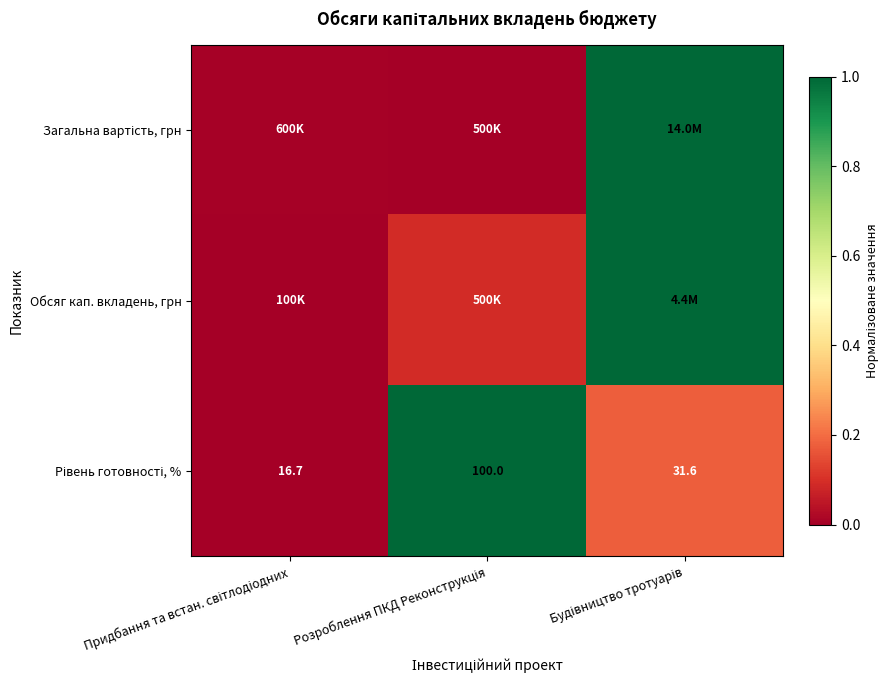

How many distinct data groups are displayed?

3